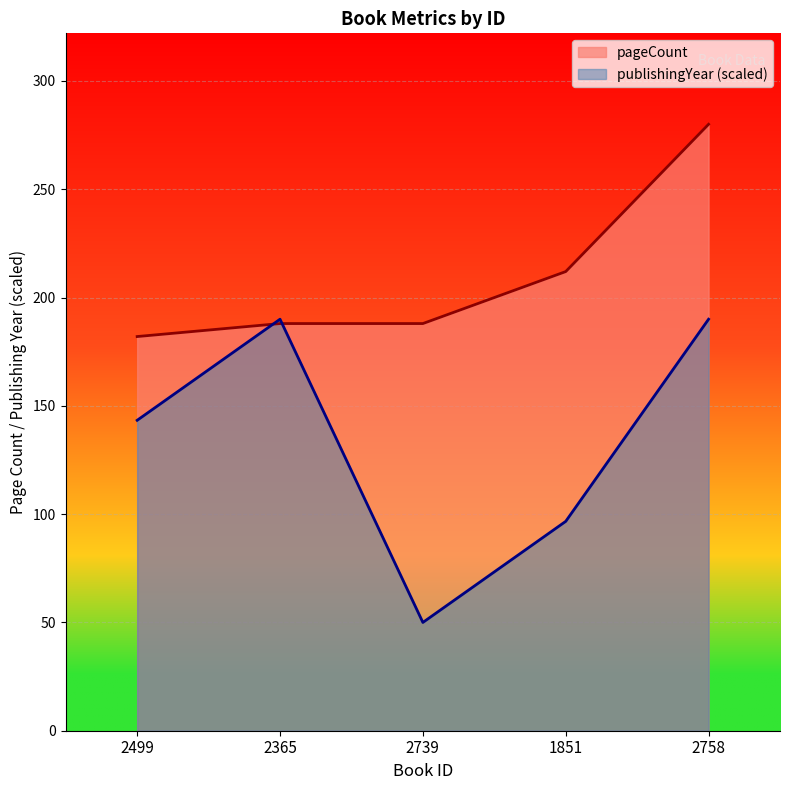

Where does the publishingYear series first go above 143?

2499